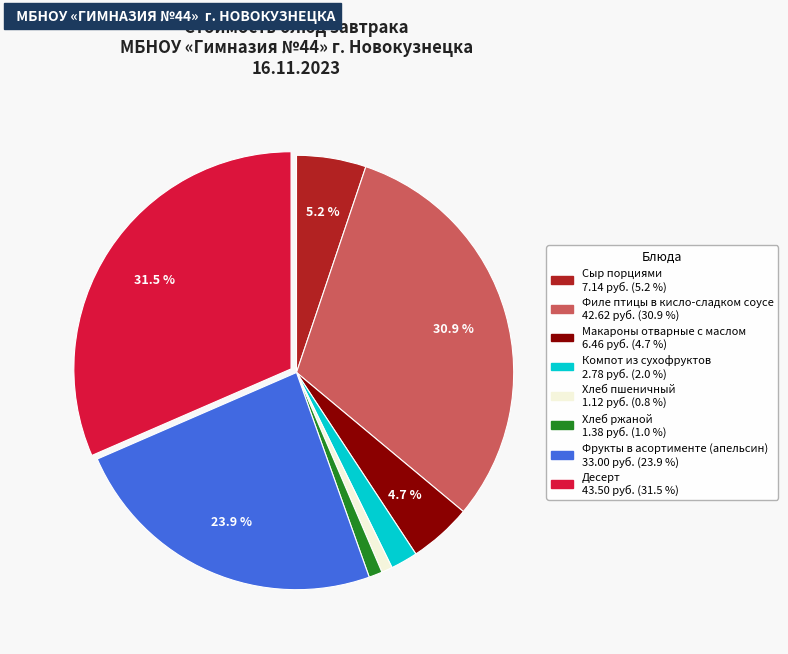

Is the sum of Фрукты в асортименте (апельсин) and Филе птицы в кисло-сладком соусе greater than half?

Yes